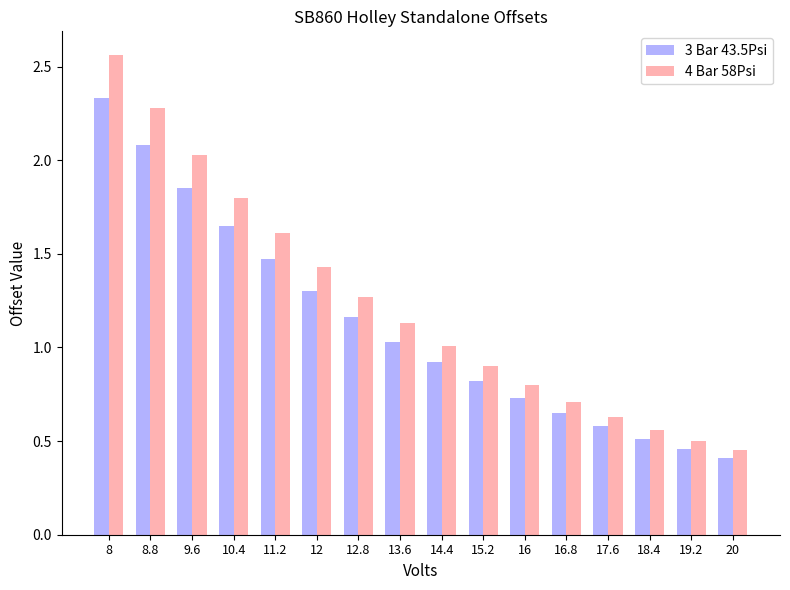

What is the value of the 3 Bar 43.5Psi bar at the 2nd from the left?

2.1